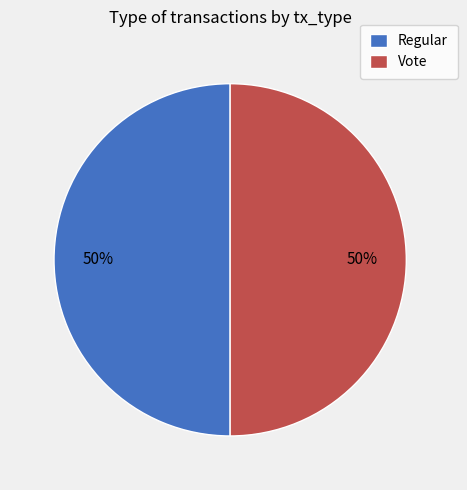

The Regular slice represents 50% of the pie. True or false?

True